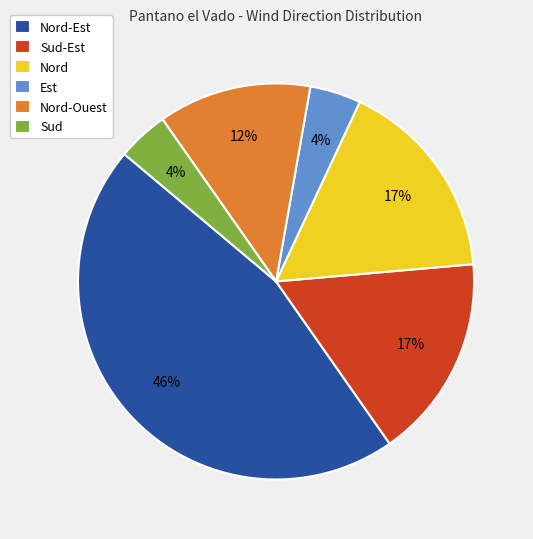

Count the number of slices in the pie.

6